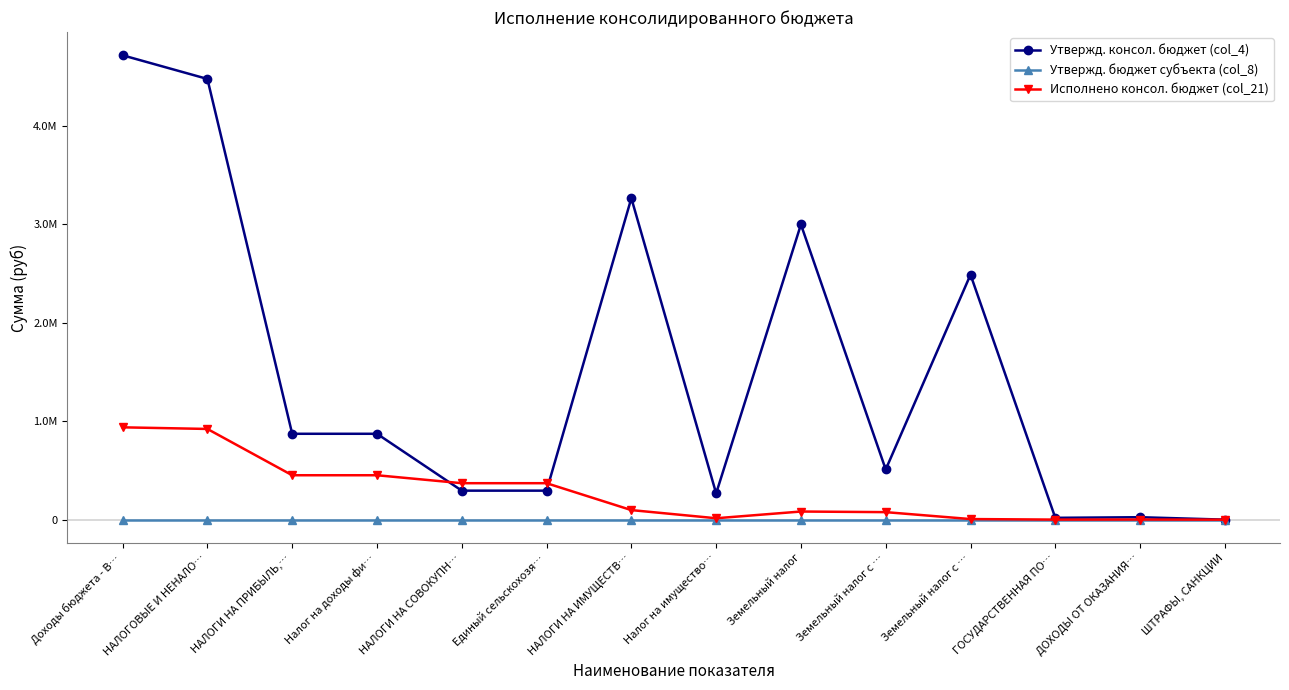

What value does the Утвержд. консол. бюджет (col_4) series have at Налог на доходы фи…?

872900.0